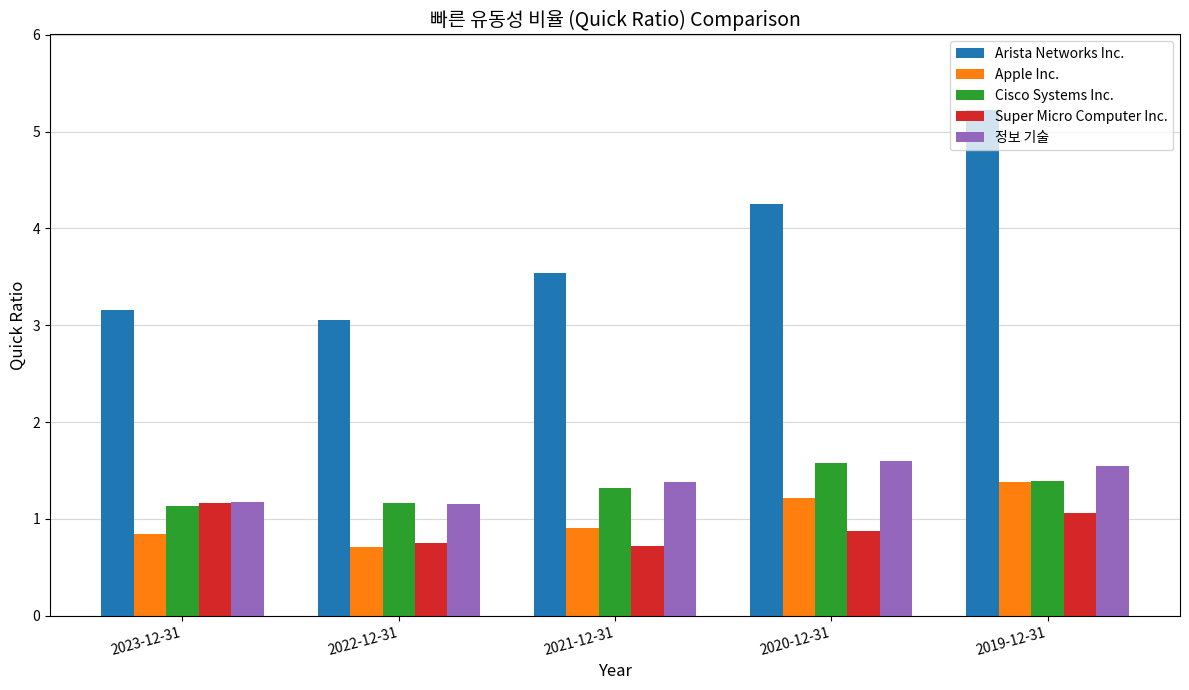

At which category does the chart reach its peak across all series?

2019-12-31